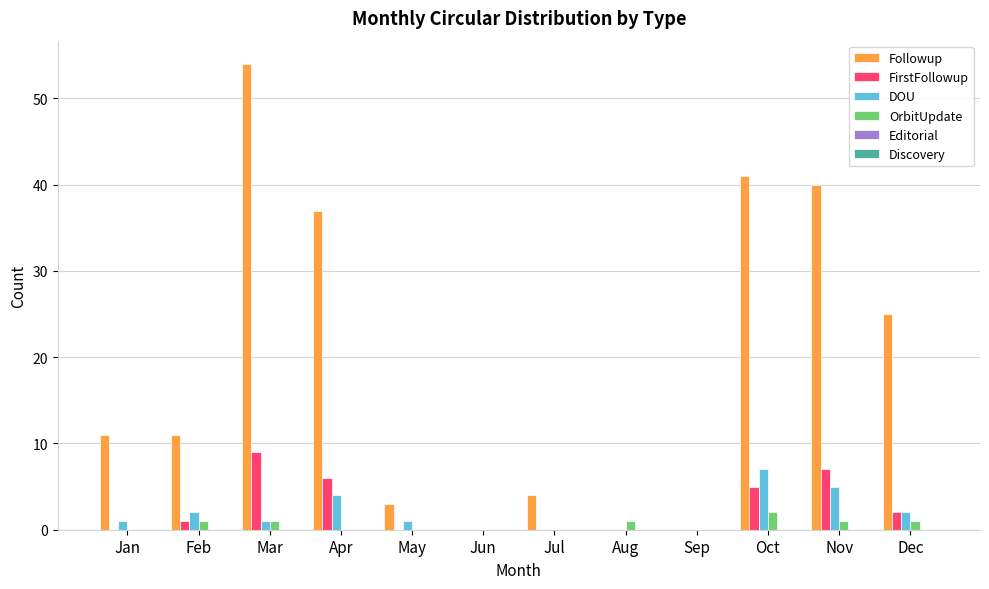

What is the greatest value displayed?

54